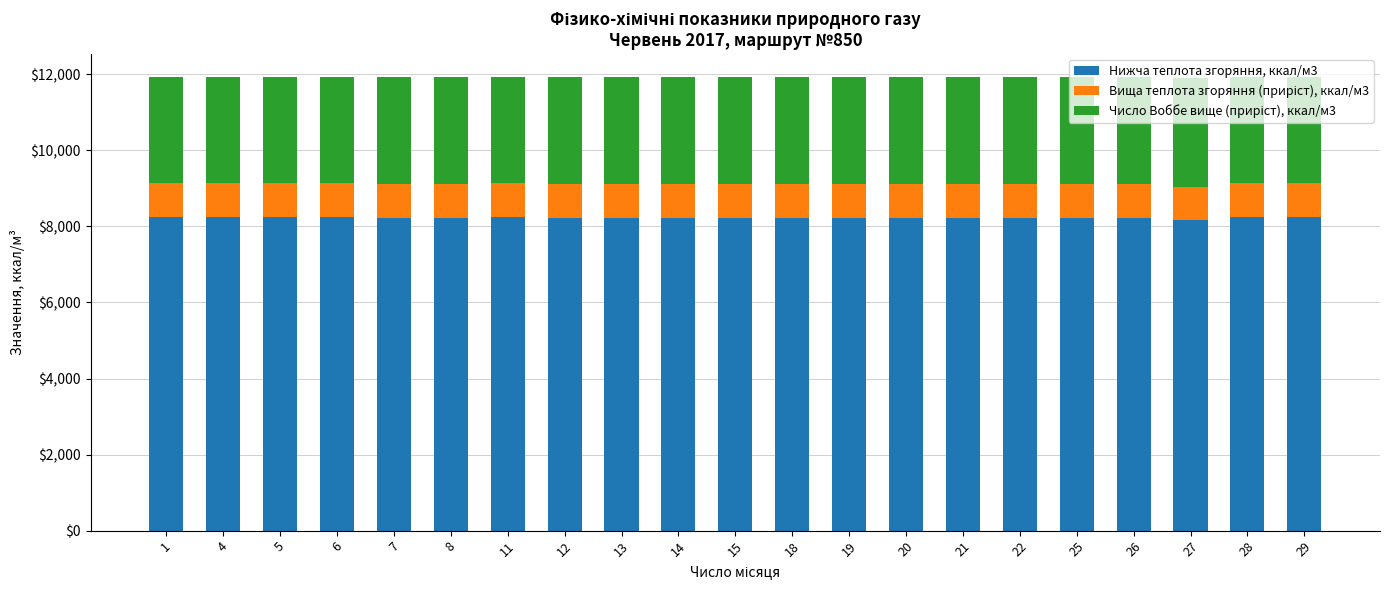

What is the maximum value for Нижча теплота згоряння, ккал/м3?

8249.7